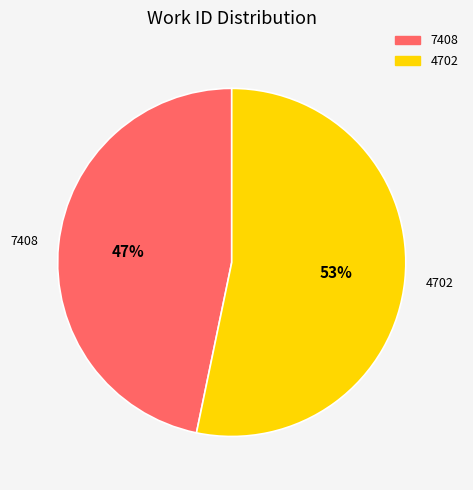

Is it true that 4702 is 61% of the pie?

False